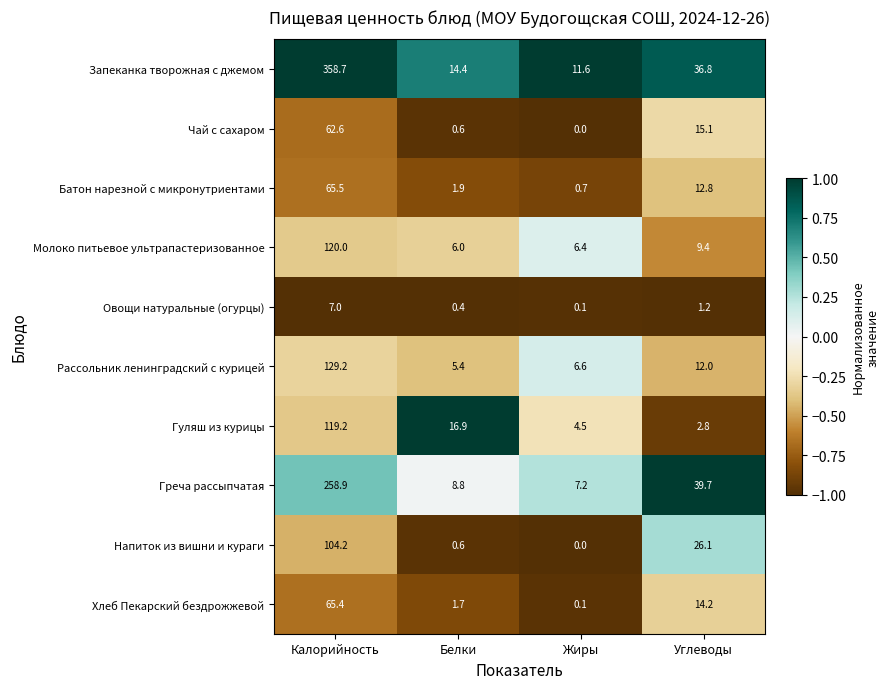

Which category has the highest value across all series?

Калорийность